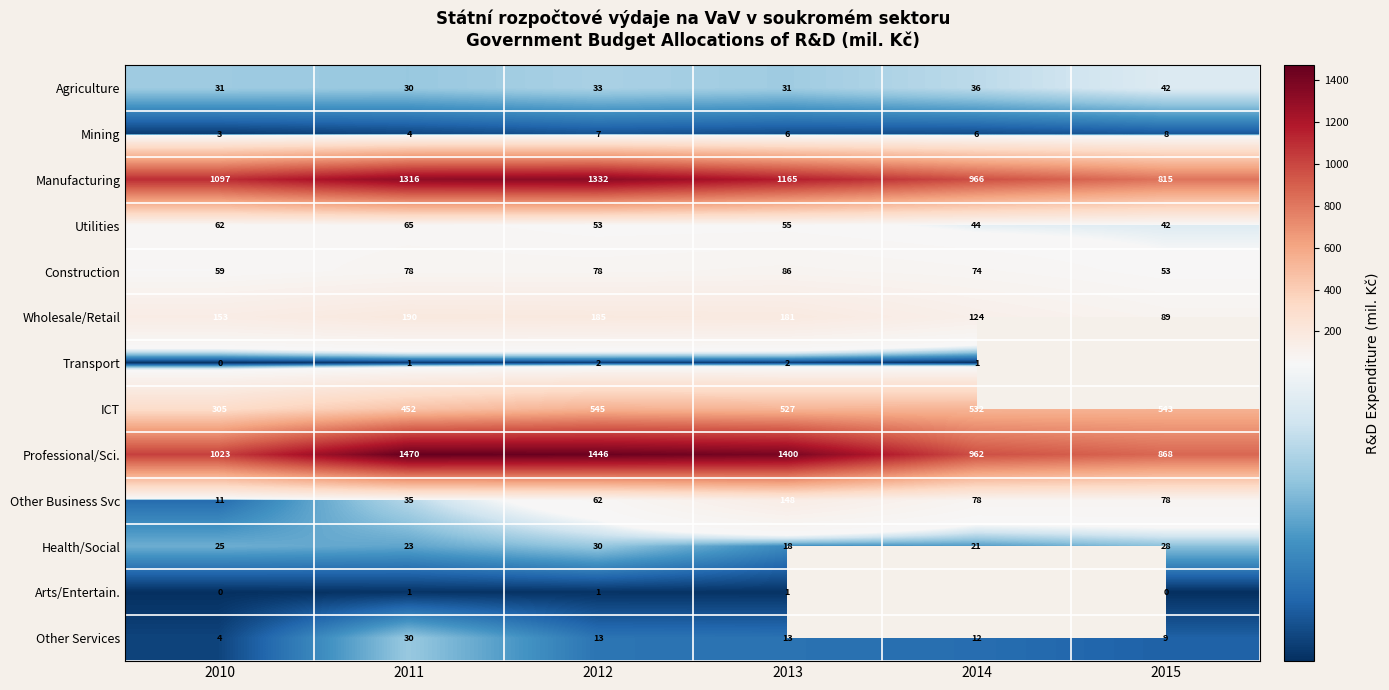

The value of Wholesale/Retail at 2015 is 55.2. True or false?

False